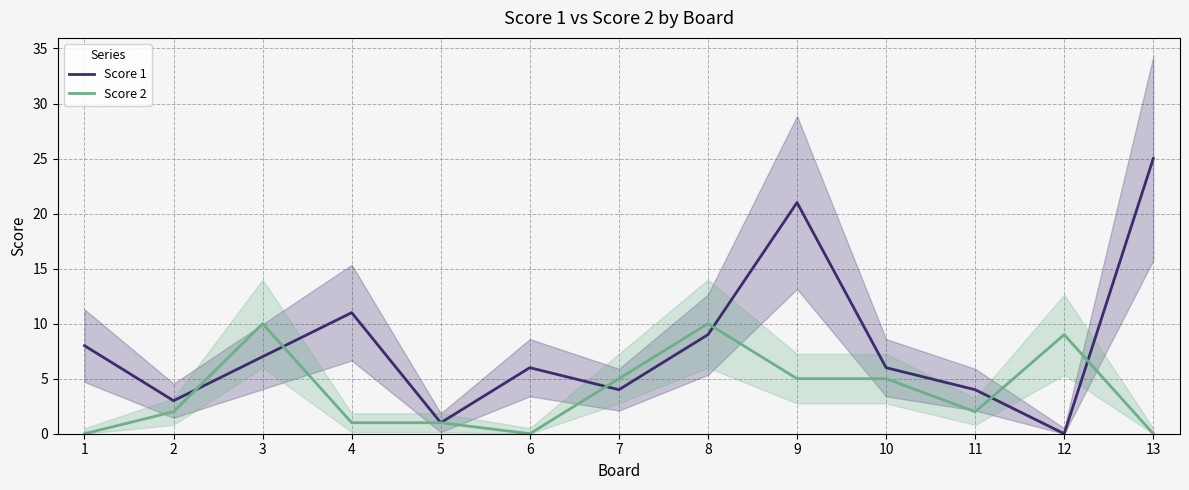

True or false: Score 1 and Score 2 intersect in this chart.

True